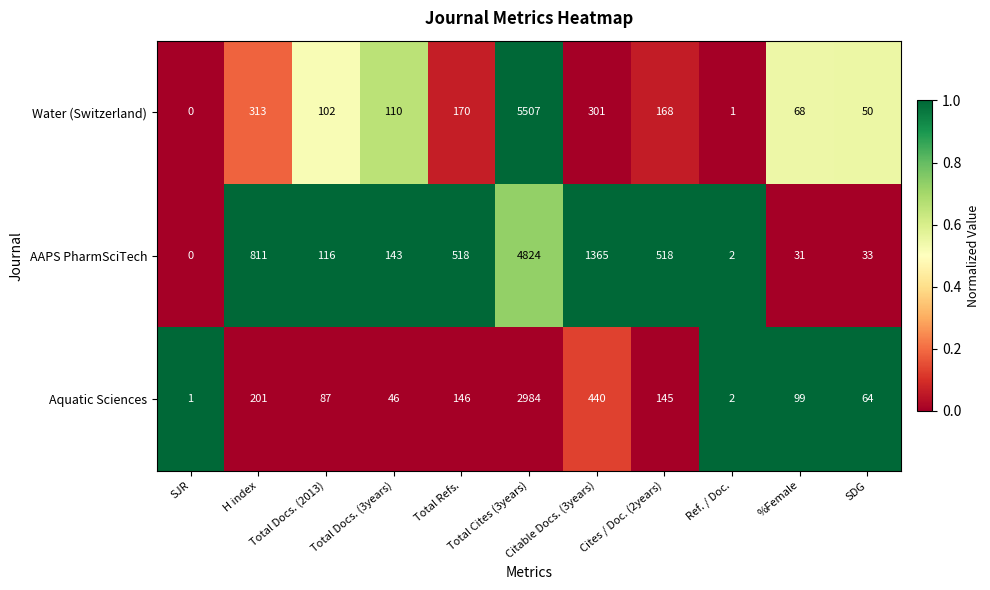

Count the number of categories in the chart.

11